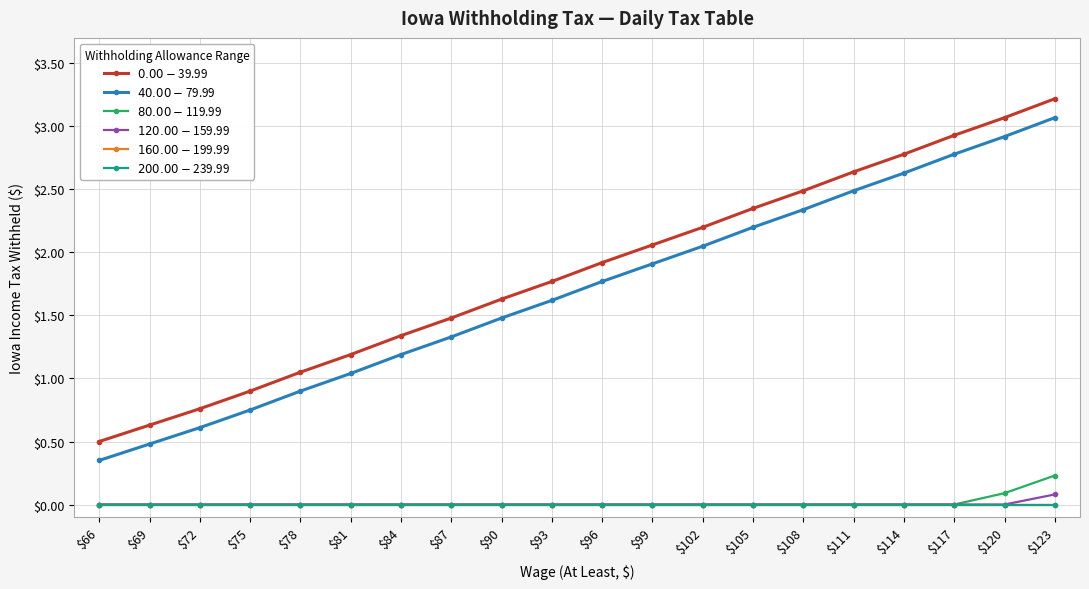

True or false: $40.00-$79.99 has more than 1 interior local peaks.

False